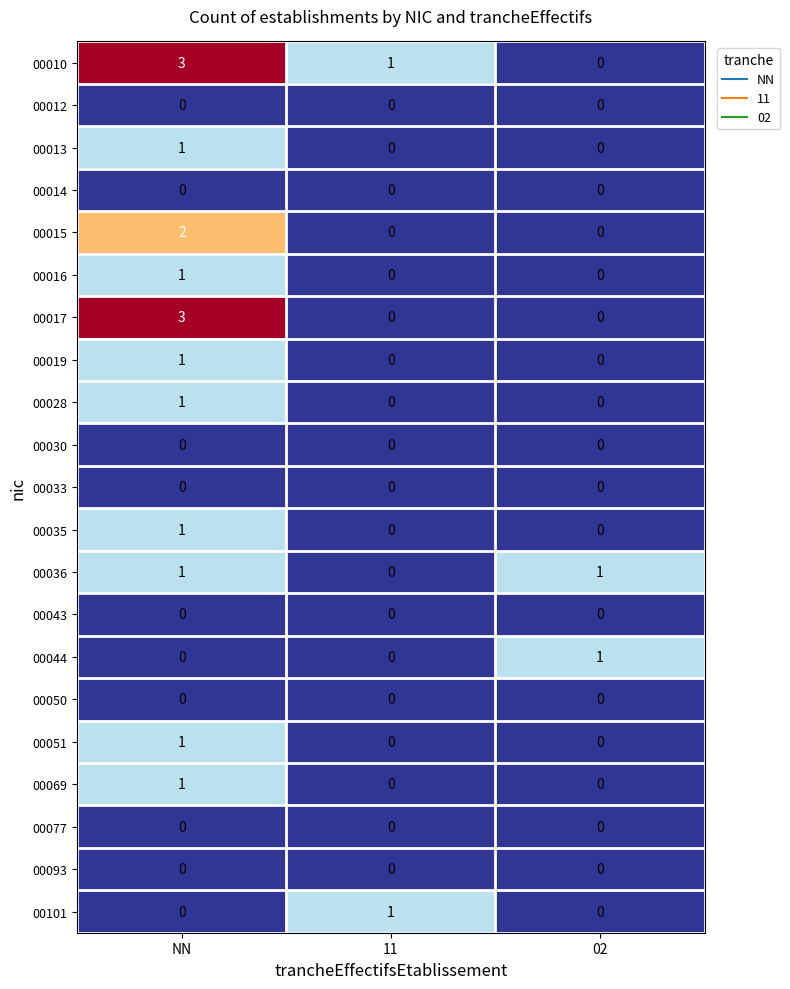

Count the 00101 values in the range 0 to 1.

3